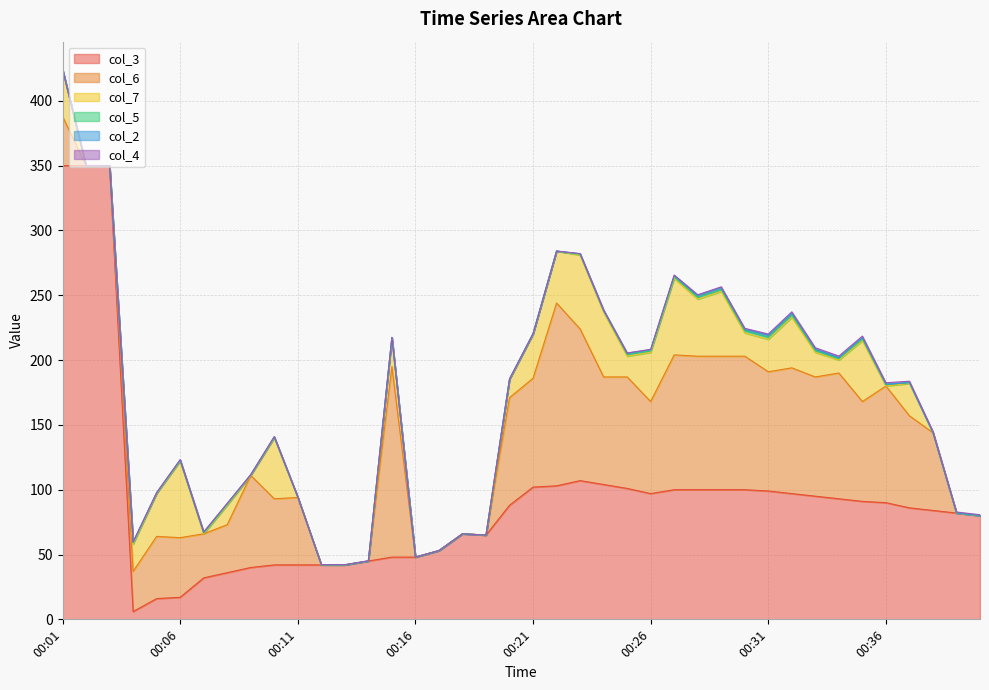

How many data points in col_7 are above 18?

19